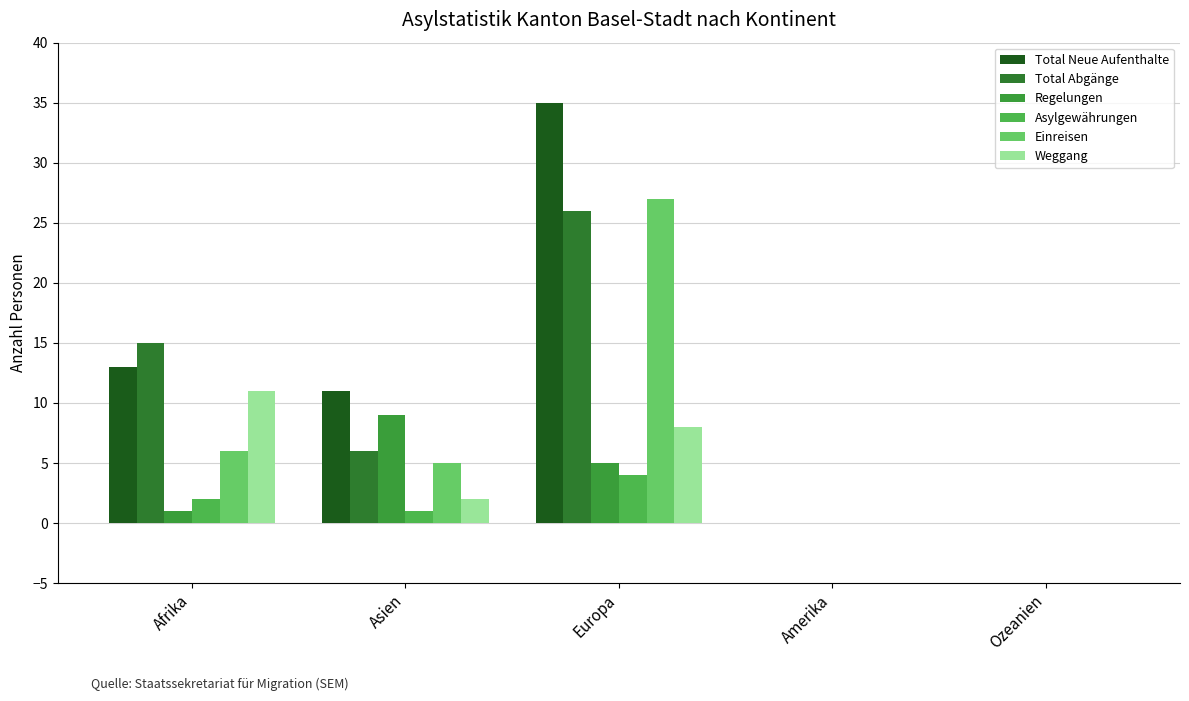

How many groups of bars are there?

5